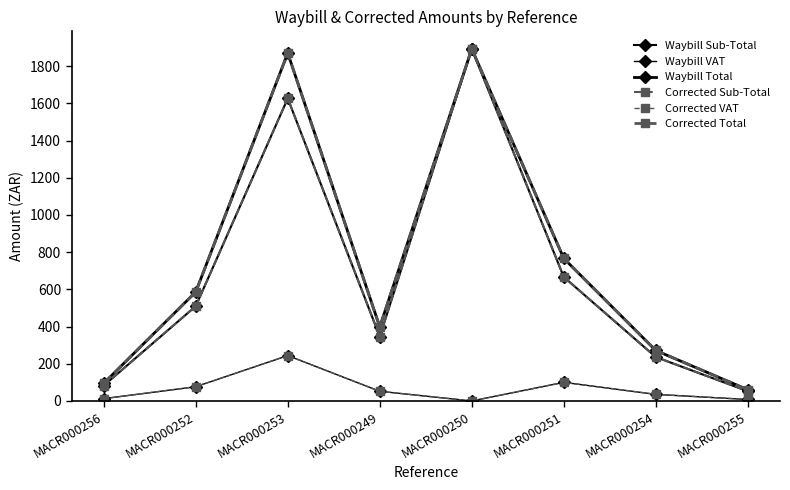

What position from the left is MACR000250?

5